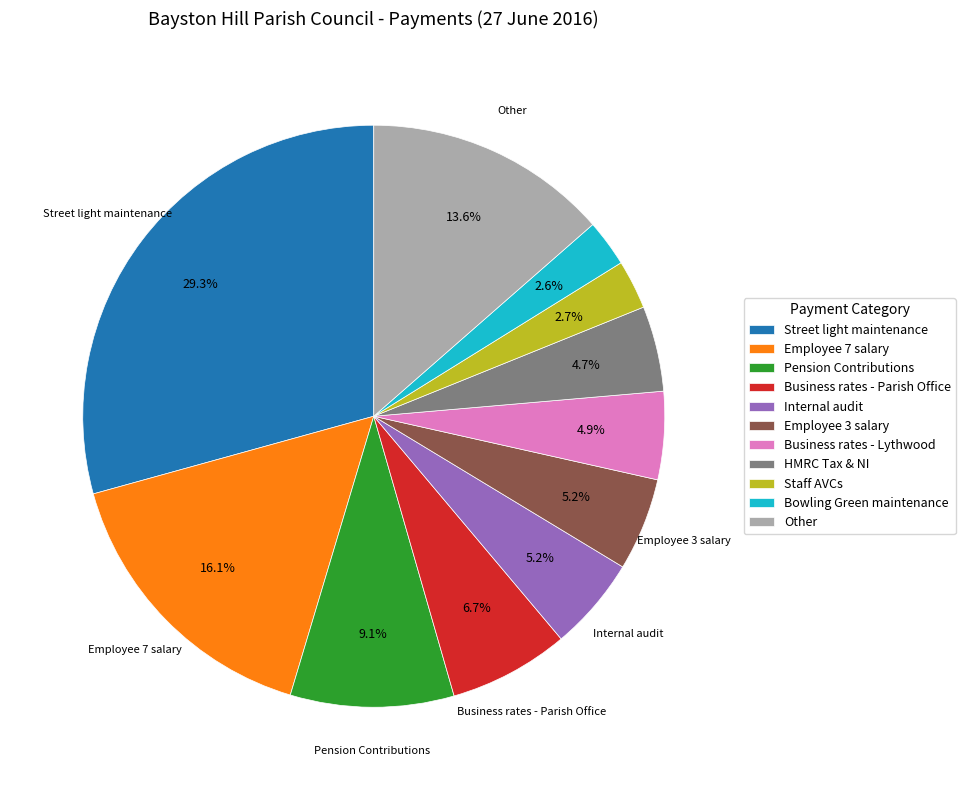

Does Business rates - Parish Office account for over 50% of the chart?

No